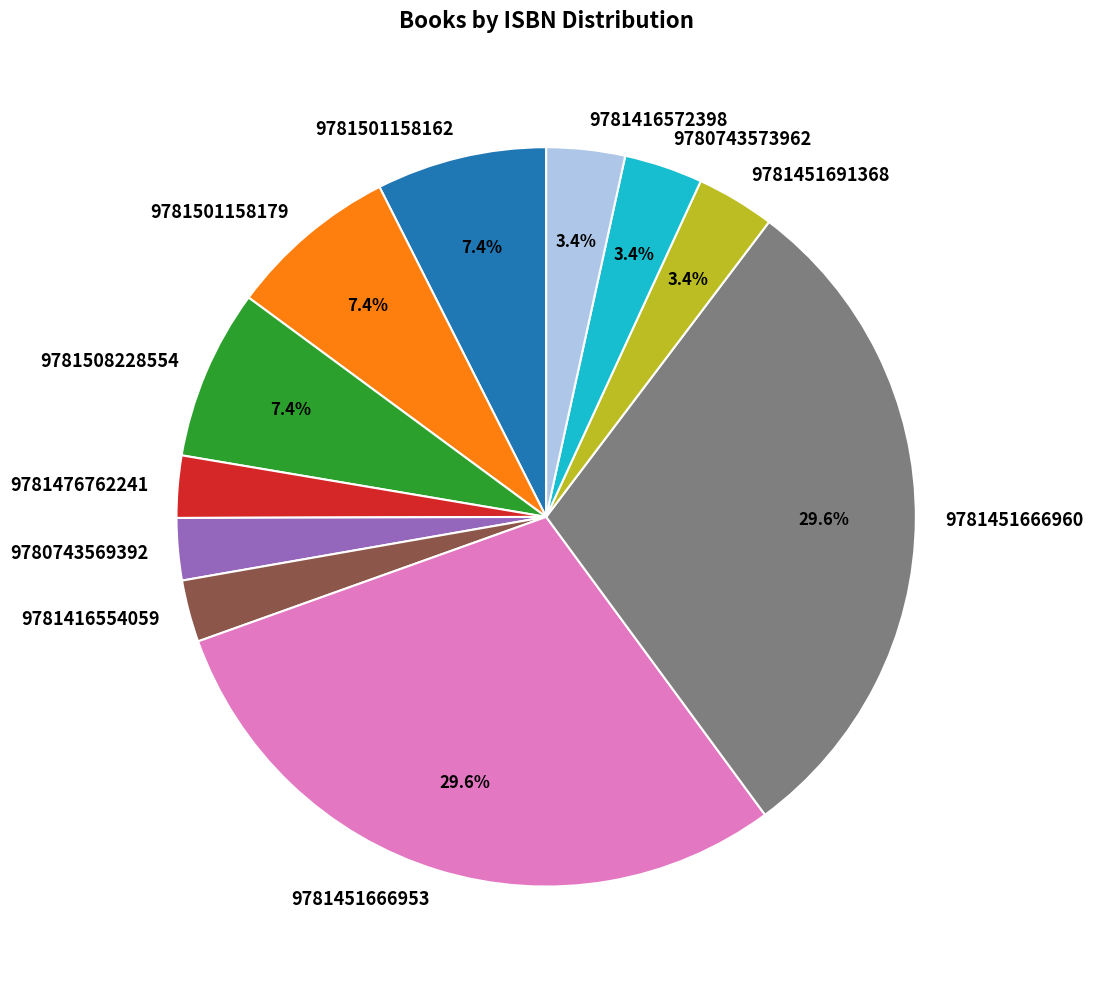

Does any single category account for the majority?

No